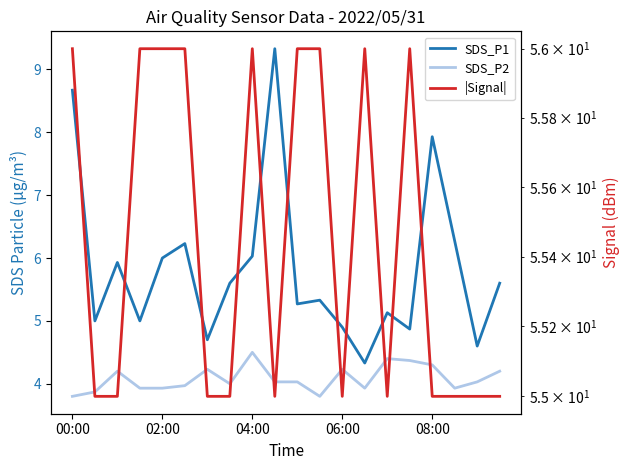

What is the lowest value of the SDS_P2 series?

3.8